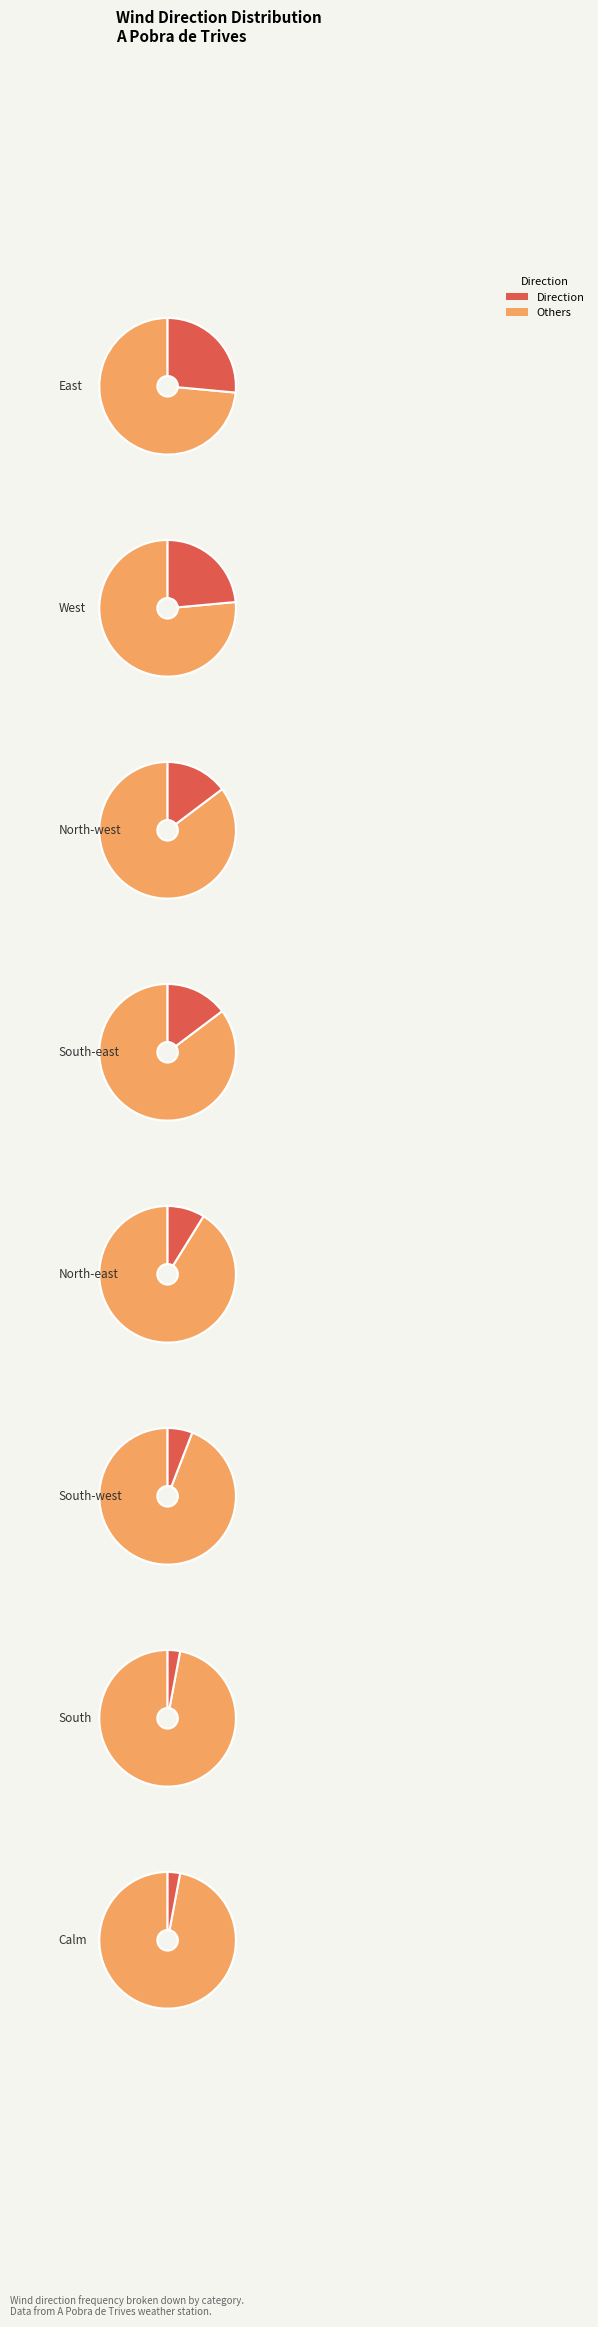

What percentage is the West slice, to the nearest percent?

24%